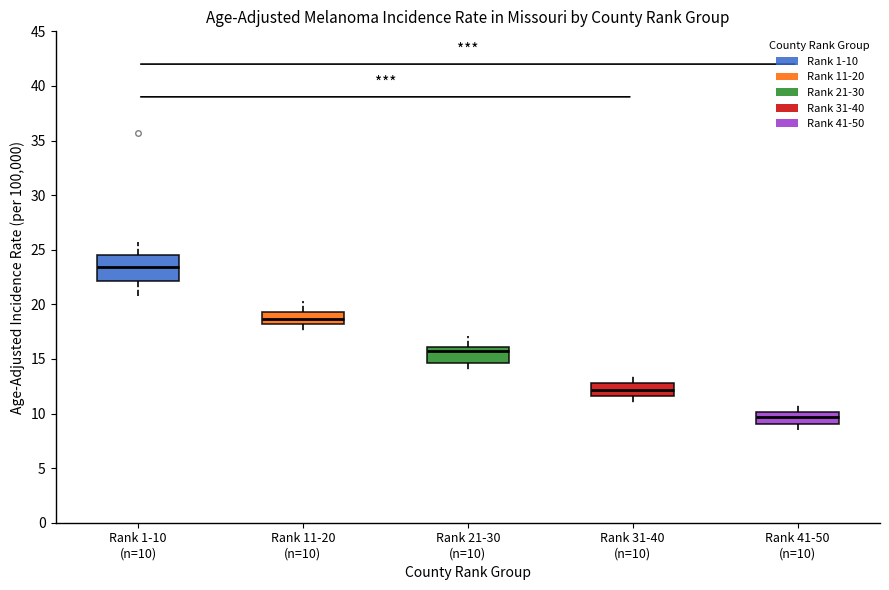

Comparing the boxes themselves (not the whiskers), which one is the tallest?

Rank 1-10 (n=10)